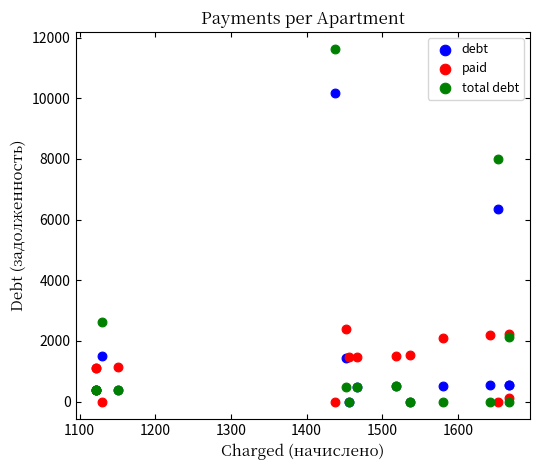

Which series reaches the maximum Y coordinate?

total debt